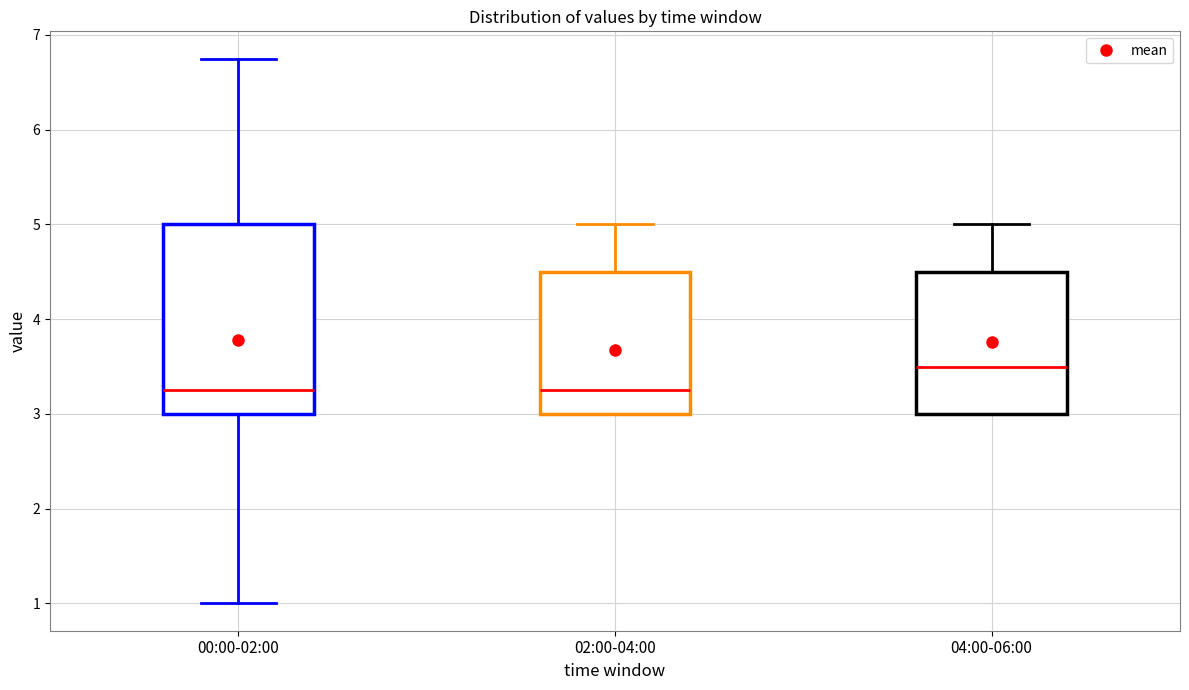

Which box is the tallest, from its lower edge to its upper edge?

00:00-02:00